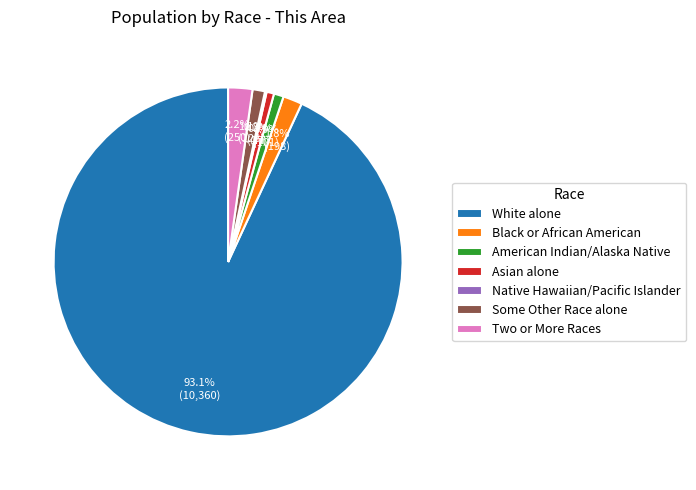

Does Asian alone represent more than half of the total?

No